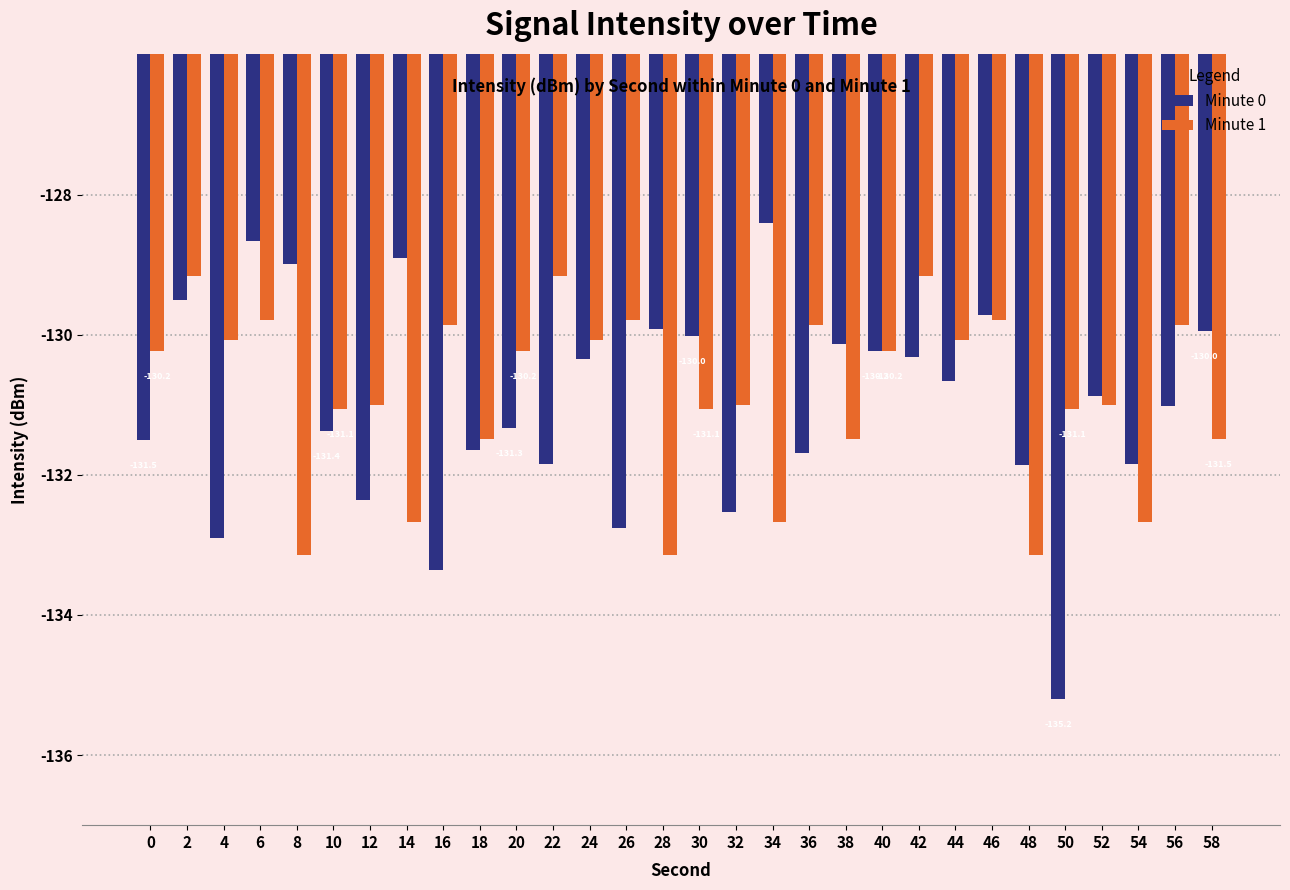

What is the difference between the maximum and minimum values in the Minute 1 series?

4.0